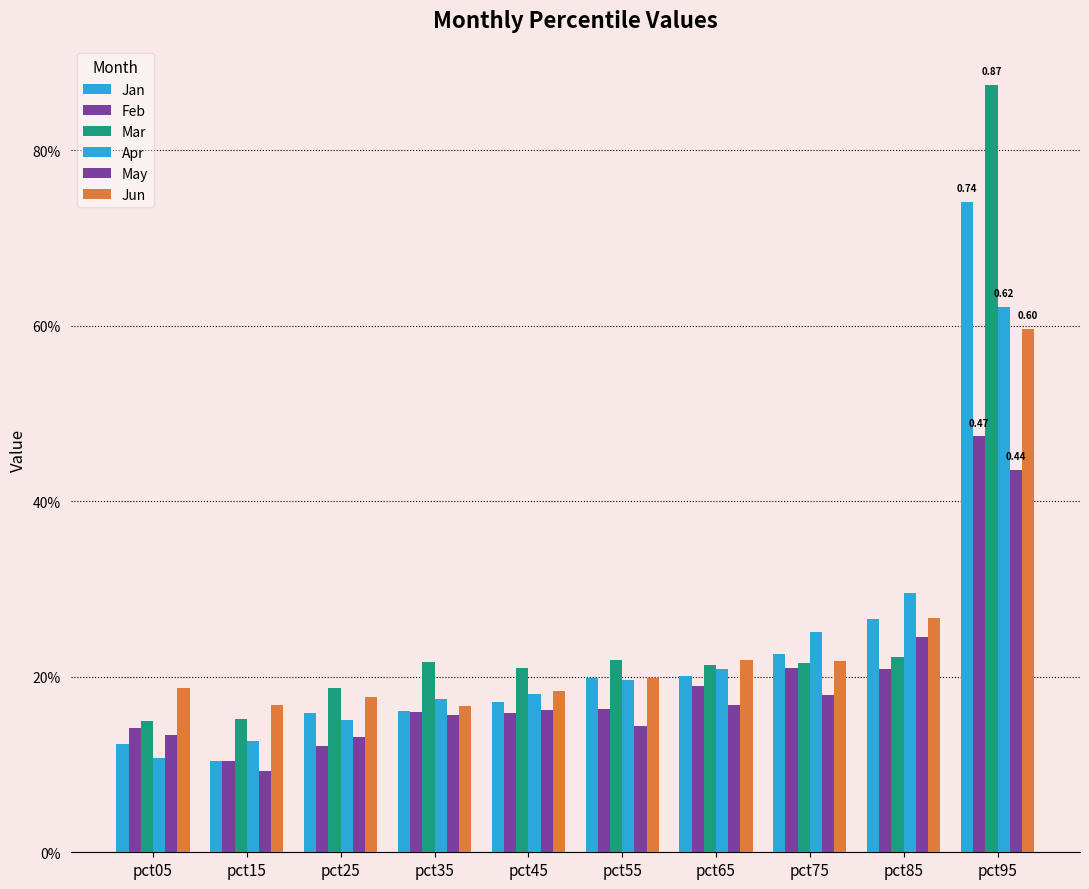

Reading left to right, list all the values displayed in this chart.

Jan: 0.1	0.1	0.2	0.2	0.2	0.2	0.2	0.2	0.3	0.7
Feb: 0.1	0.1	0.1	0.2	0.2	0.2	0.2	0.2	0.2	0.5
Mar: 0.1	0.2	0.2	0.2	0.2	0.2	0.2	0.2	0.2	0.9
Apr: 0.1	0.1	0.2	0.2	0.2	0.2	0.2	0.3	0.3	0.6
May: 0.1	0.1	0.1	0.2	0.2	0.1	0.2	0.2	0.2	0.4
Jun: 0.2	0.2	0.2	0.2	0.2	0.2	0.2	0.2	0.3	0.6